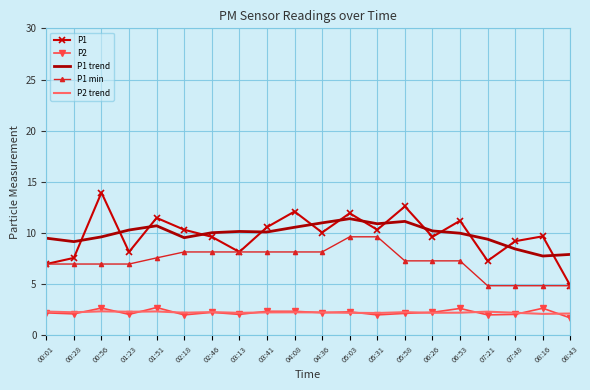

At which category does P1 trend reach its first local peak?

01:51